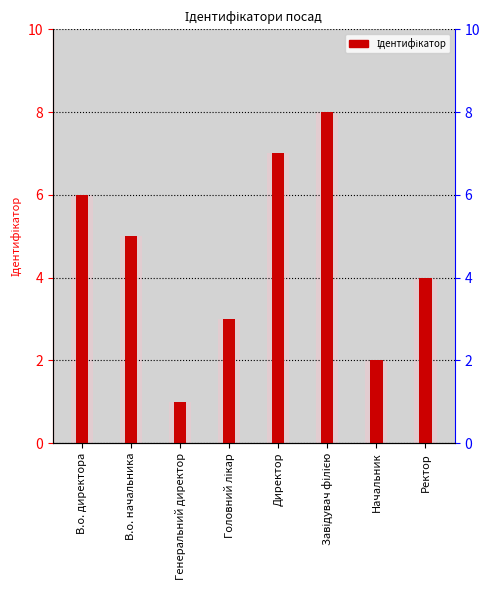

How many series are shown in this chart?

1